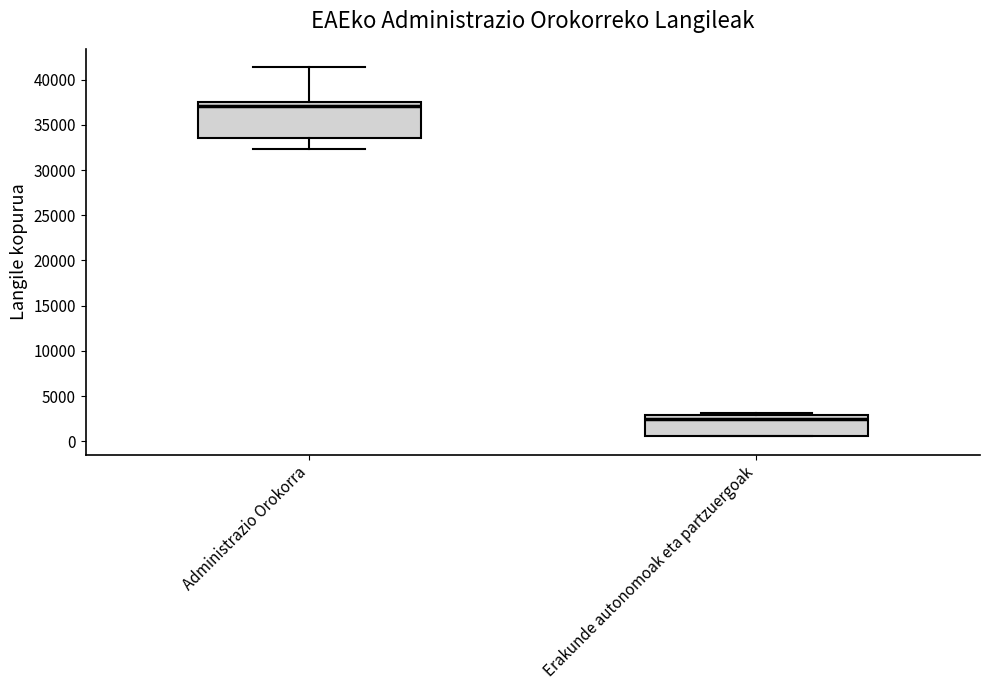

Which box is the tallest, from its lower edge to its upper edge?

Administrazio Orokorra